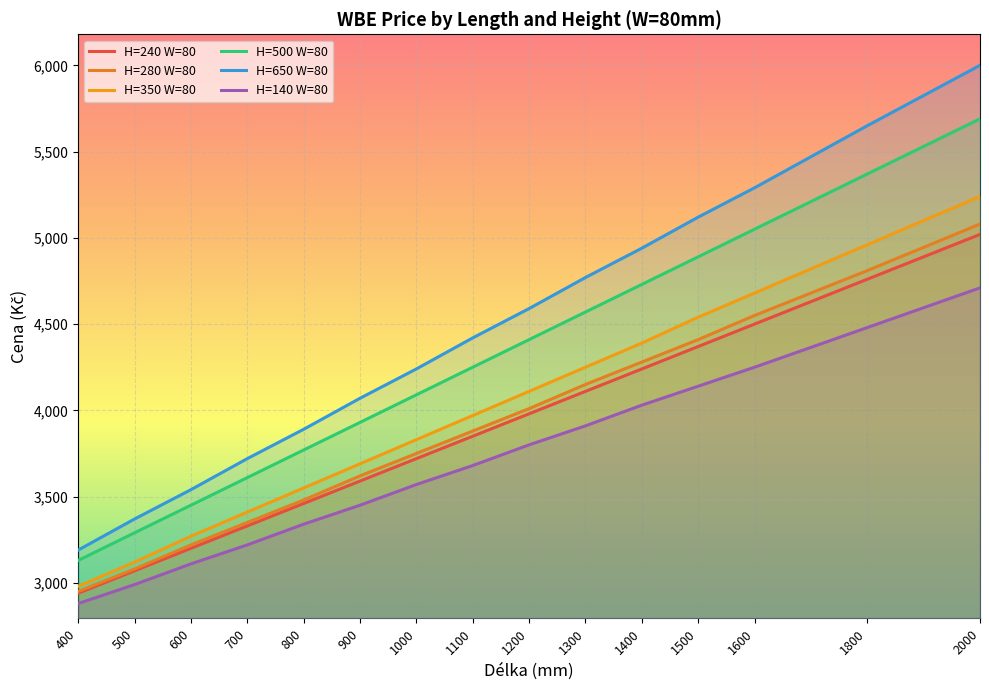

What is the minimum value for H=140 W=80?

2880